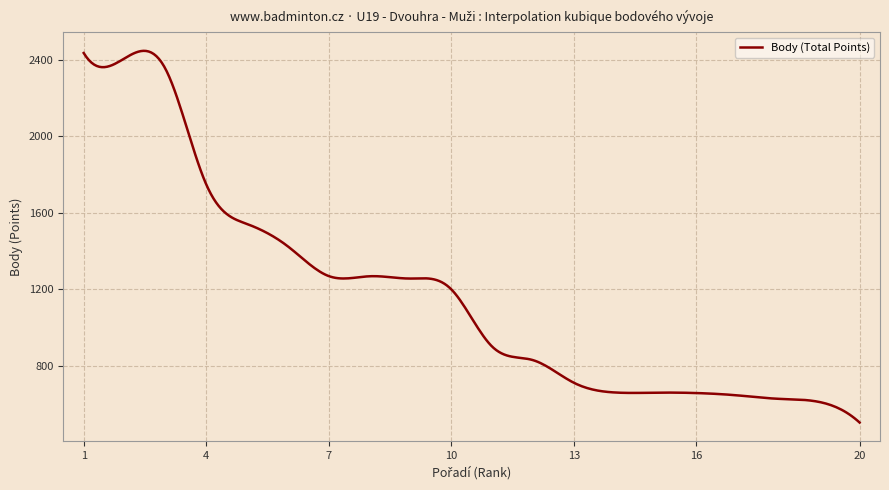

What is the maximum value shown in the chart?

2445.4